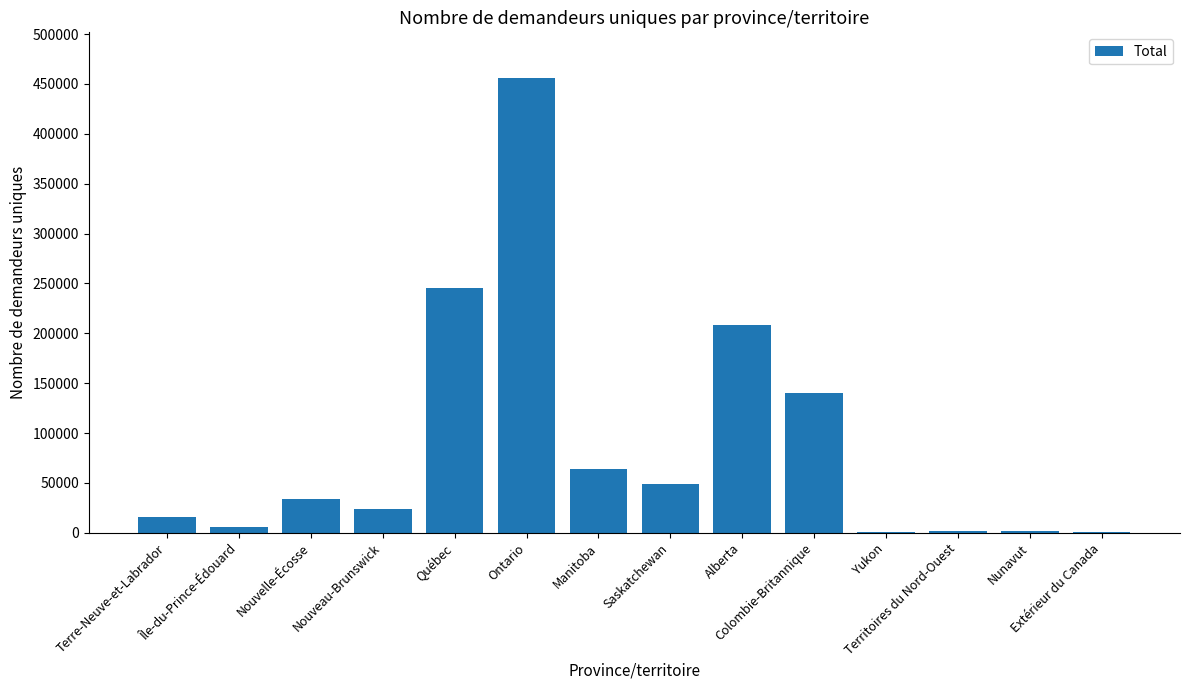

How many series are shown in this chart?

1